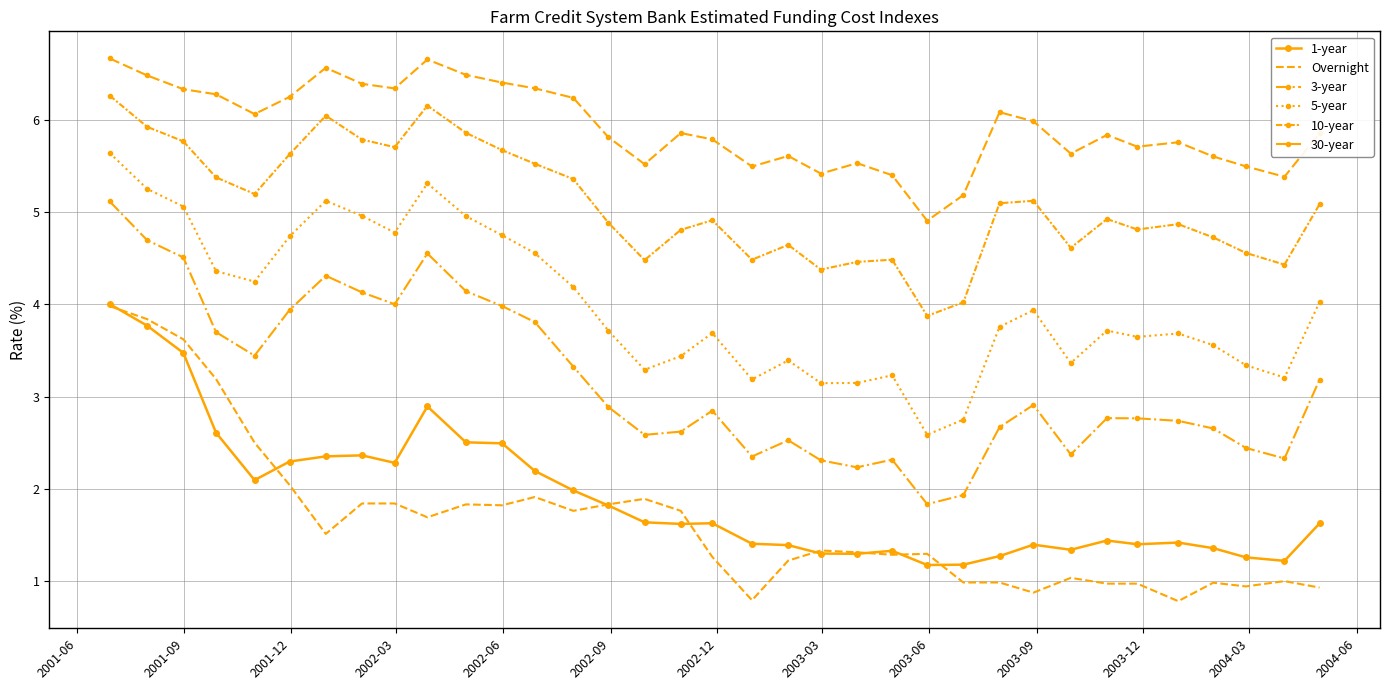

Reading left to right, list all the values displayed in this chart.

1-year: 4.0	3.8	3.5	2.6	2.1	2.3	2.4	2.4	2.3	2.9	2.5	2.5	2.2	2.0	1.8	1.6	1.6	1.6	1.4	1.4	1.3	1.3	1.3	1.2	1.2	1.3	1.4	1.3	1.4	1.4	1.4	1.4	1.3	1.2	1.6
Overnight: 4.0	3.8	3.6	3.2	2.5	2.0	1.5	1.8	1.8	1.7	1.8	1.8	1.9	1.8	1.8	1.9	1.8	1.3	0.8	1.2	1.3	1.3	1.3	1.3	1.0	1.0	0.9	1.0	1.0	1.0	0.8	1.0	0.9	1.0	0.9
3-year: 5.1	4.7	4.5	3.7	3.4	3.9	4.3	4.1	4.0	4.6	4.1	4.0	3.8	3.3	2.9	2.6	2.6	2.8	2.3	2.5	2.3	2.2	2.3	1.8	1.9	2.7	2.9	2.4	2.8	2.8	2.7	2.7	2.4	2.3	3.2
5-year: 5.6	5.3	5.1	4.4	4.2	4.7	5.1	5.0	4.8	5.3	5.0	4.8	4.6	4.2	3.7	3.3	3.4	3.7	3.2	3.4	3.1	3.1	3.2	2.6	2.8	3.8	3.9	3.4	3.7	3.6	3.7	3.6	3.3	3.2	4.0
10-year: 6.3	5.9	5.8	5.4	5.2	5.6	6.0	5.8	5.7	6.2	5.9	5.7	5.5	5.4	4.9	4.5	4.8	4.9	4.5	4.6	4.4	4.5	4.5	3.9	4.0	5.1	5.1	4.6	4.9	4.8	4.9	4.7	4.6	4.4	5.1
30-year: 6.7	6.5	6.3	6.3	6.1	6.3	6.6	6.4	6.3	6.7	6.5	6.4	6.3	6.2	5.8	5.5	5.9	5.8	5.5	5.6	5.4	5.5	5.4	4.9	5.2	6.1	6.0	5.6	5.8	5.7	5.8	5.6	5.5	5.4	5.9